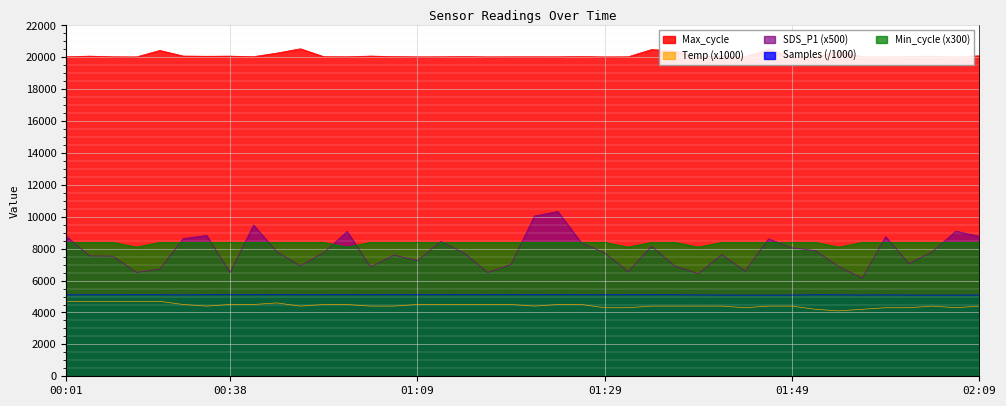

In Max_cycle, how many points are lower than both neighbors (excluding endpoints)?

12